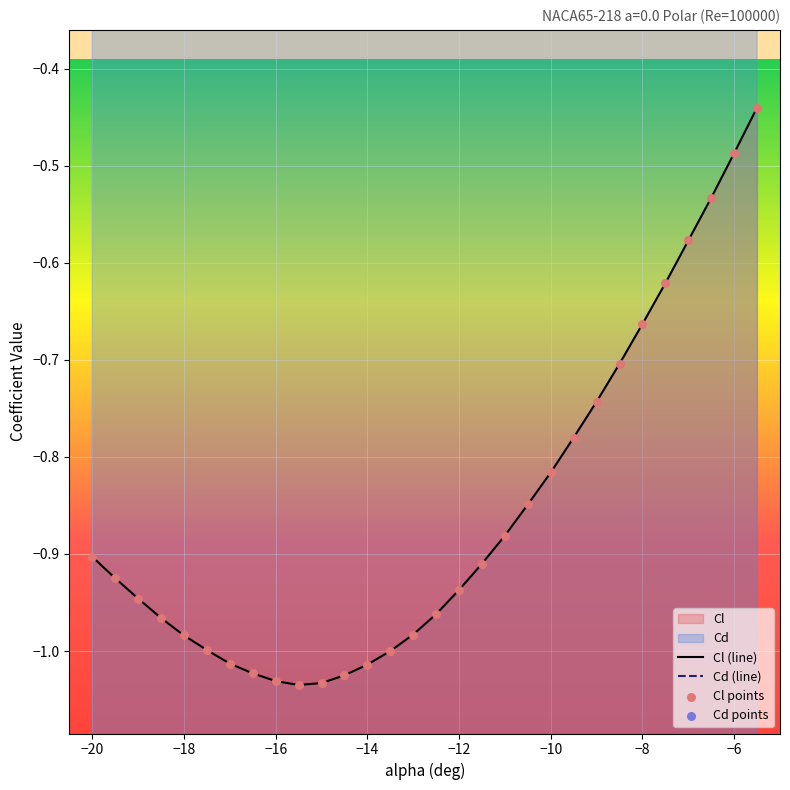

Which series contains the lowest Y value?

Cl (line)